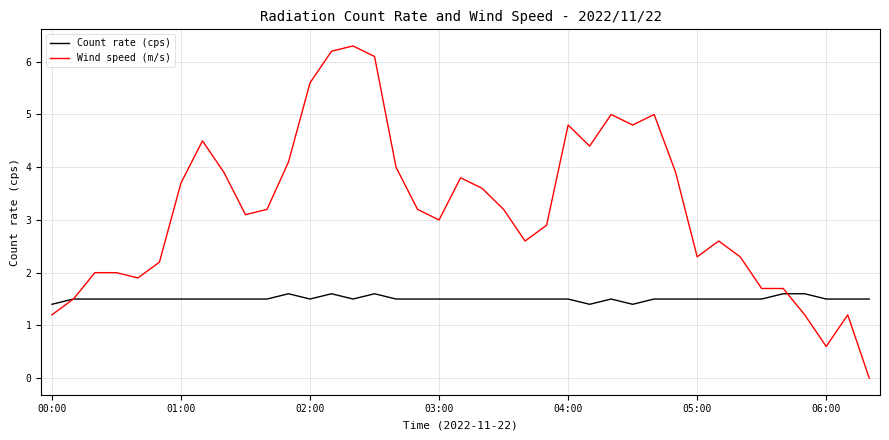

What are all the series names shown in the legend?

Count rate (cps), Wind speed (m/s)